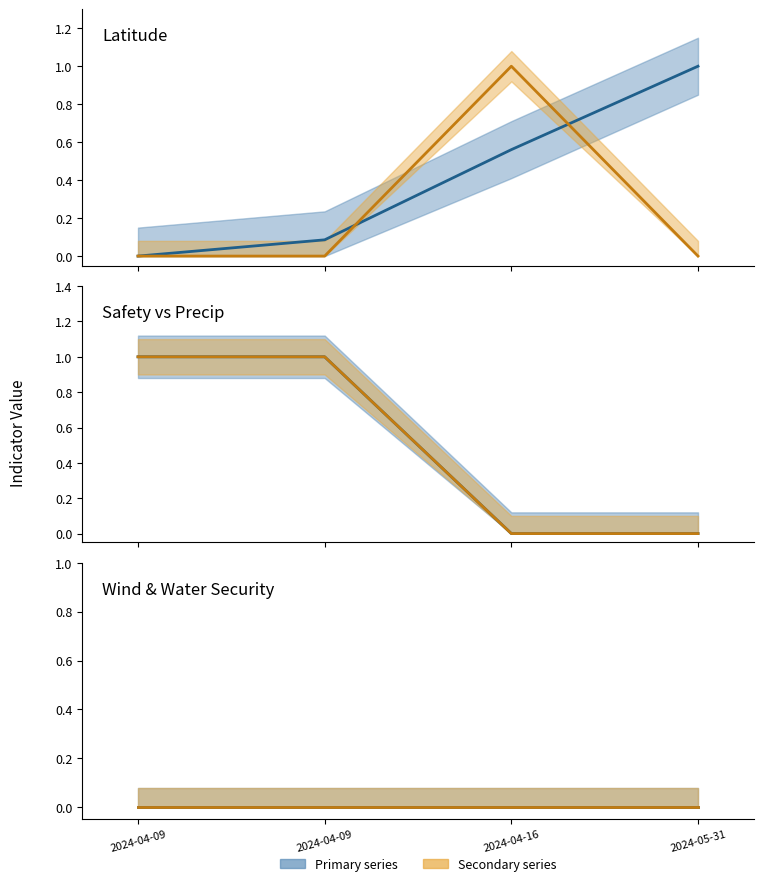

How many lines are shown in the chart?

6